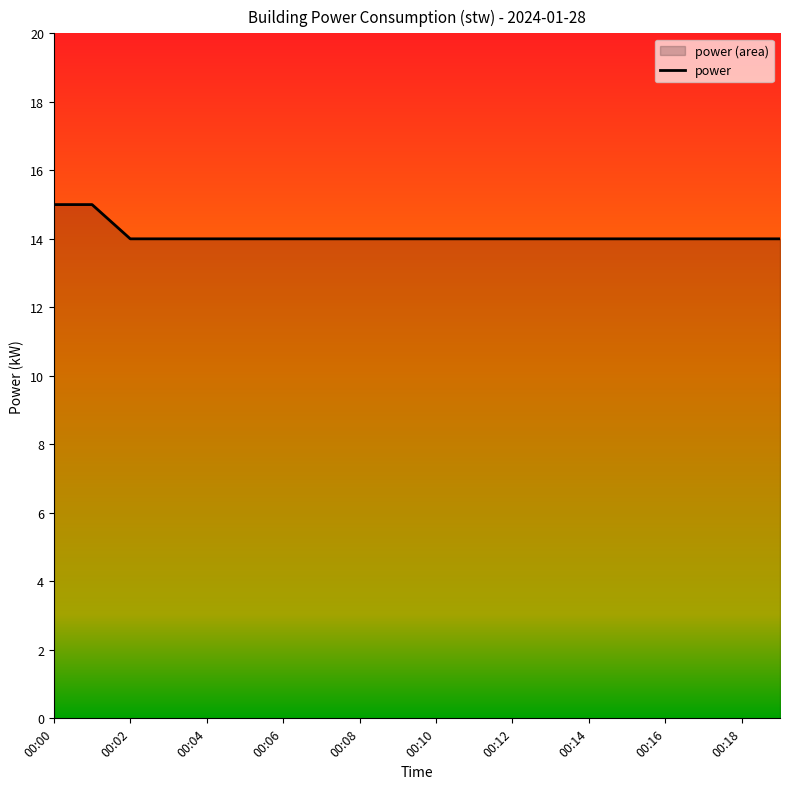

How many series are shown in this chart?

1